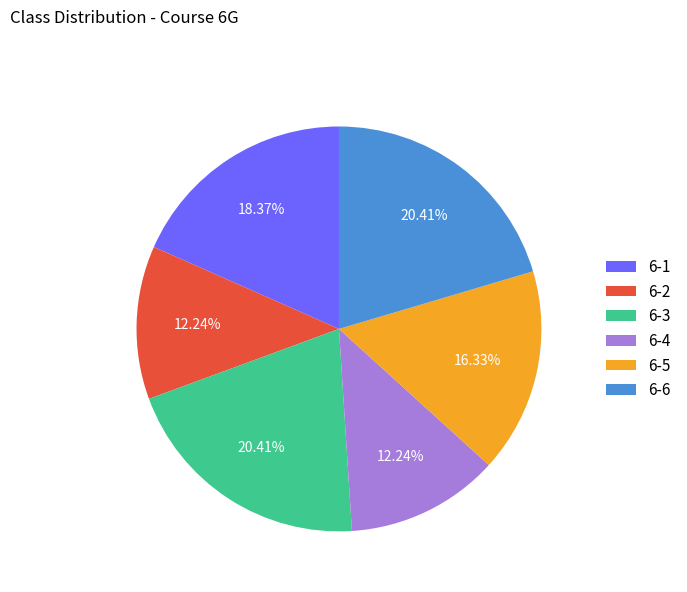

Is there any slice that represents more than half of the pie?

No